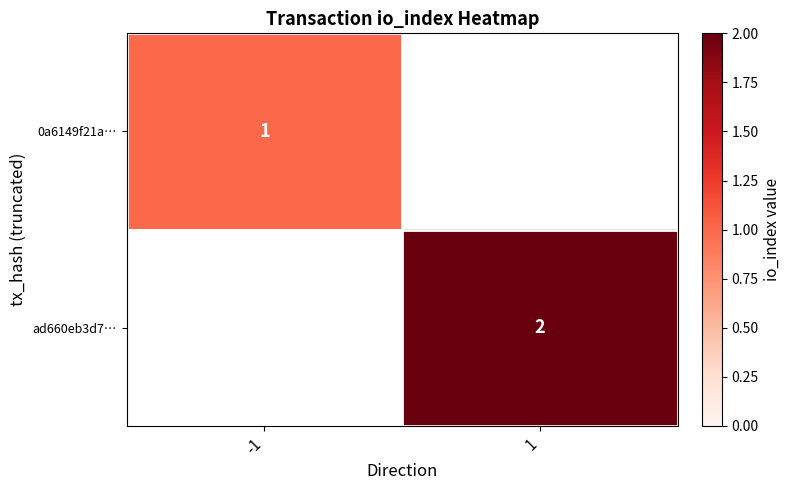

Is it true that ad660eb3d7… equals 2 at 1?

True